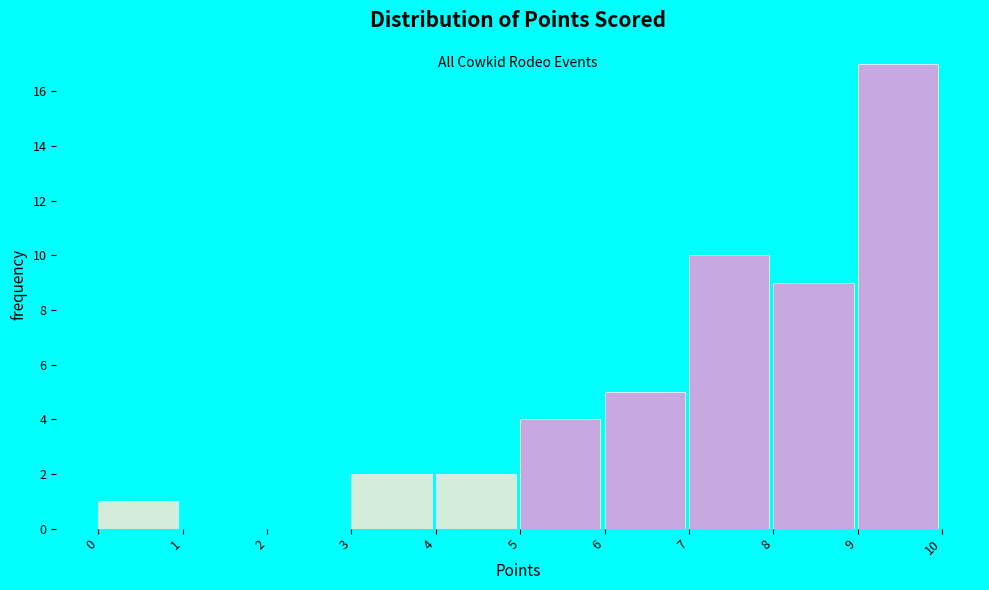

Reading left to right, list every bar in this chart as the range it spans on the x-axis followed by its height. The values are not printed on the chart, so give them approximately, as read against the axis.

0 to 1: 1
1 to 2: 0
2 to 3: 0
3 to 4: 2
4 to 5: 2
5 to 6: 4
6 to 7: 5
7 to 8: 10
8 to 9: 9
9 to 10: 17